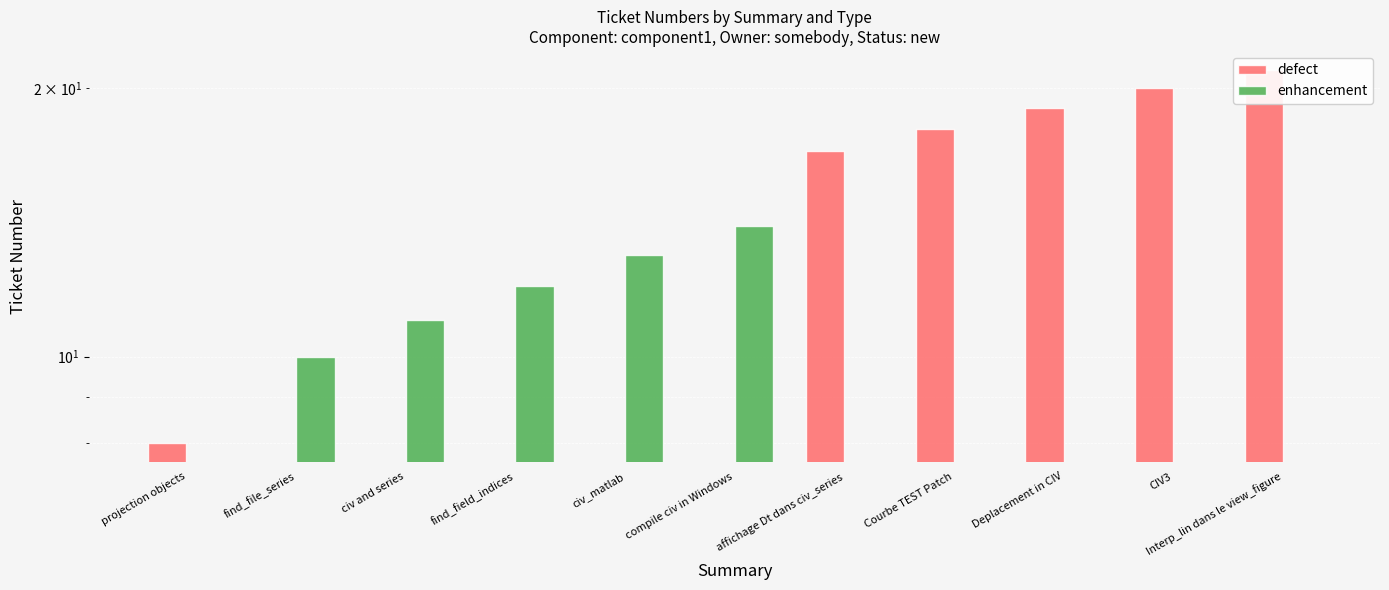

What is the label of the 10th bar from the left?

CIV3